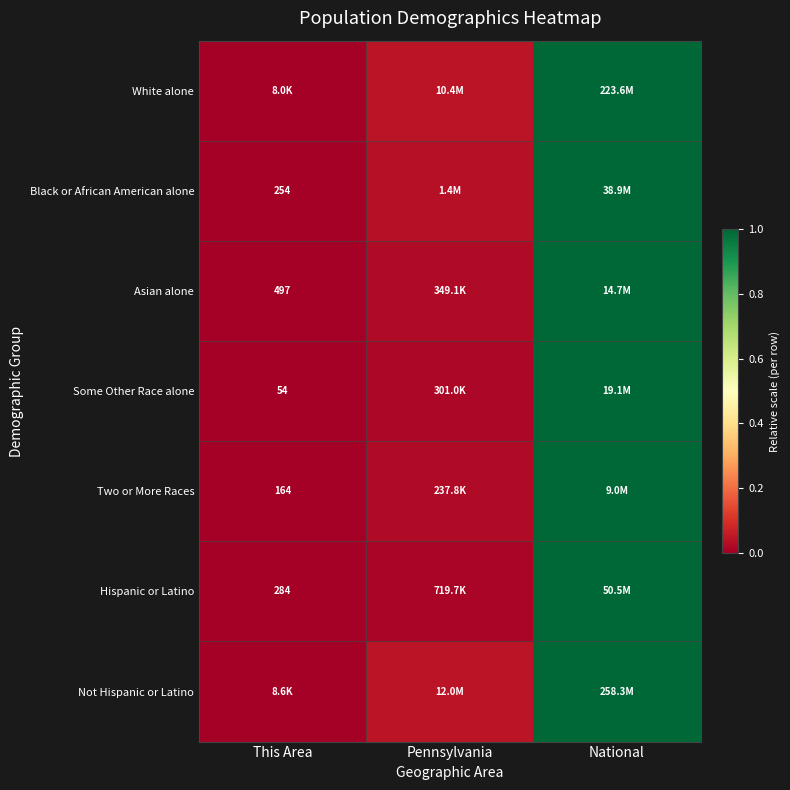

The value of Black or African American alone at National is 1.4. True or false?

False